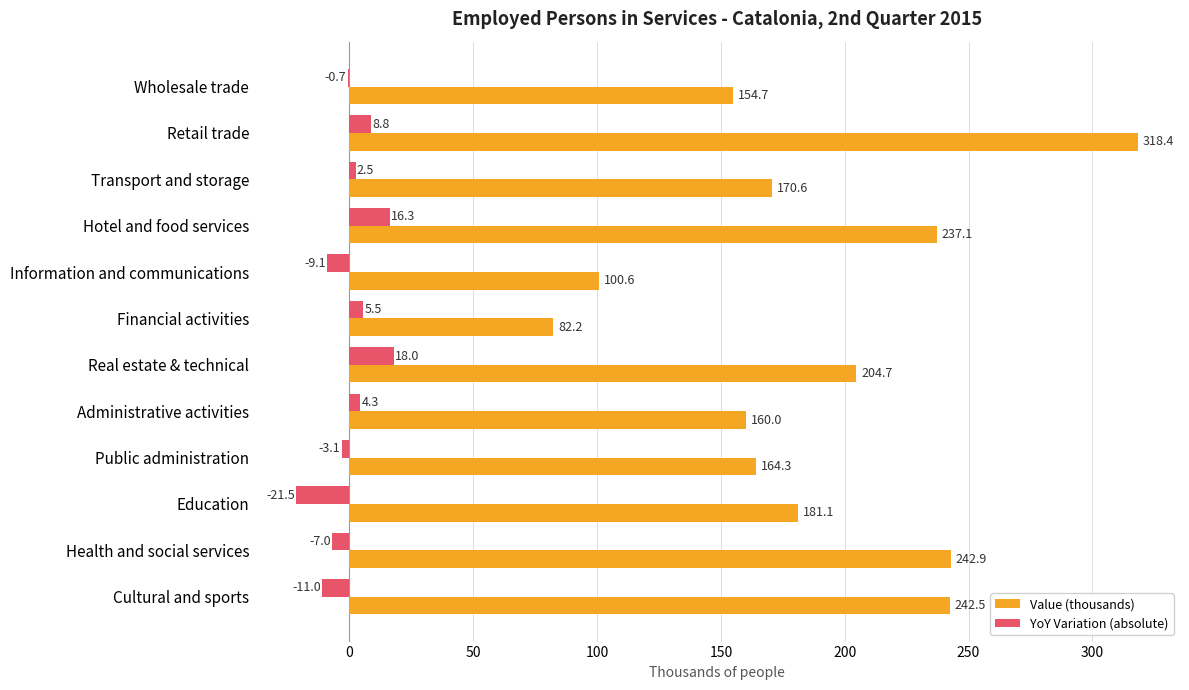

Which series changed the most between Hotel and food services and Financial activities?

Value (thousands)